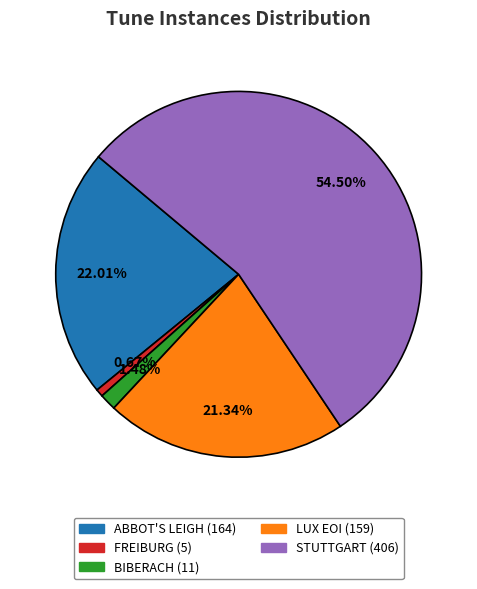

Which has a higher value, BIBERACH or FREIBURG?

BIBERACH